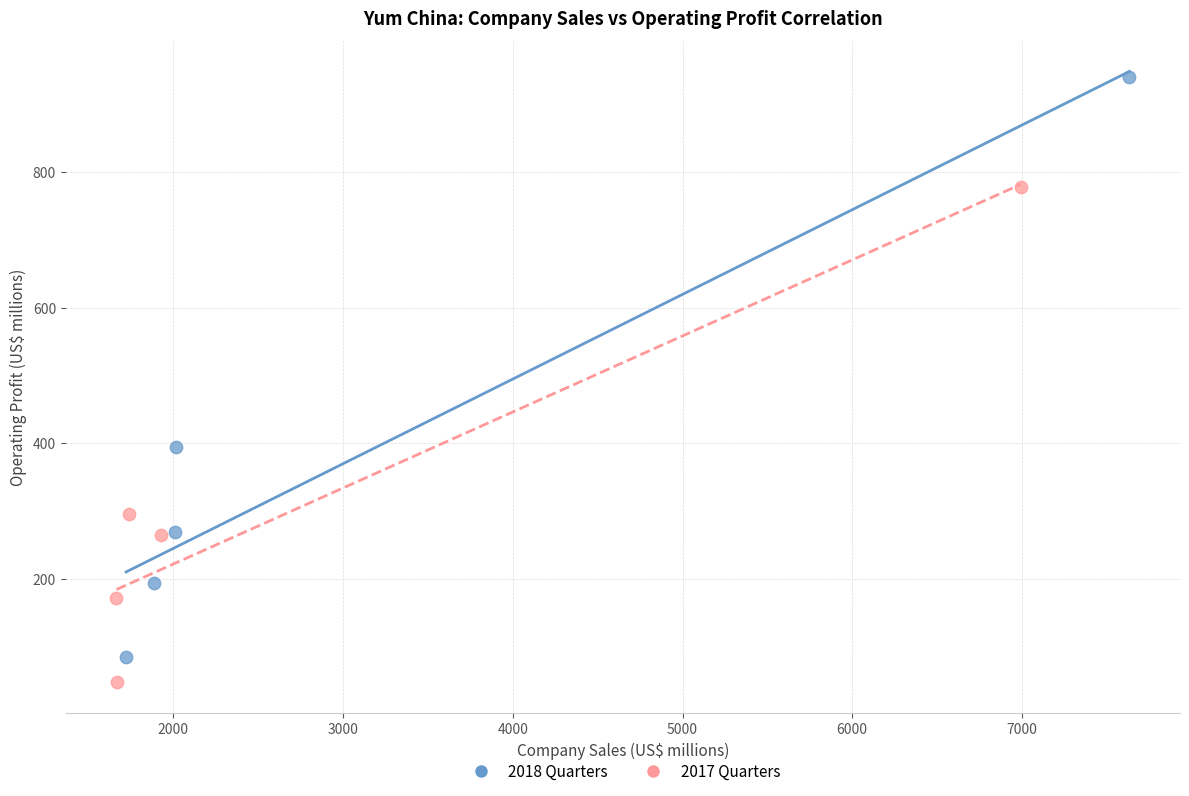

What are all the series names shown in the legend?

2018 Quarters, 2017 Quarters